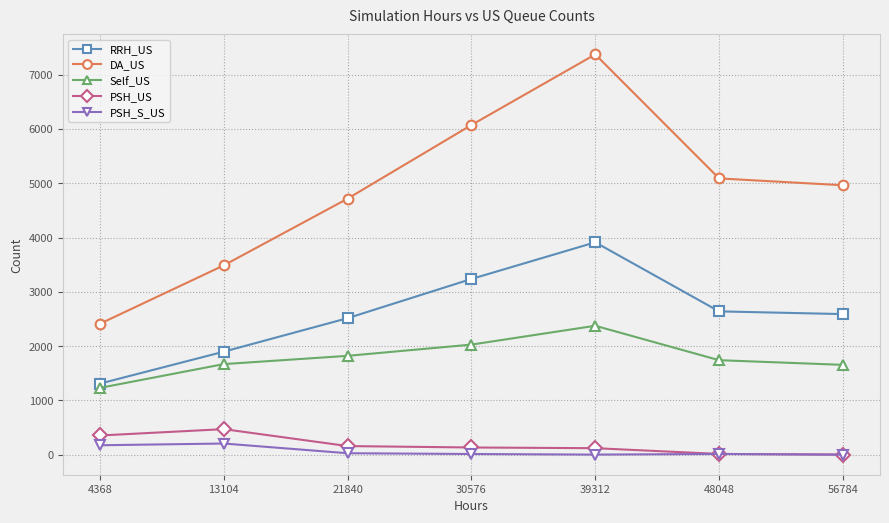

How many interior local peaks does the Self_US series have?

1